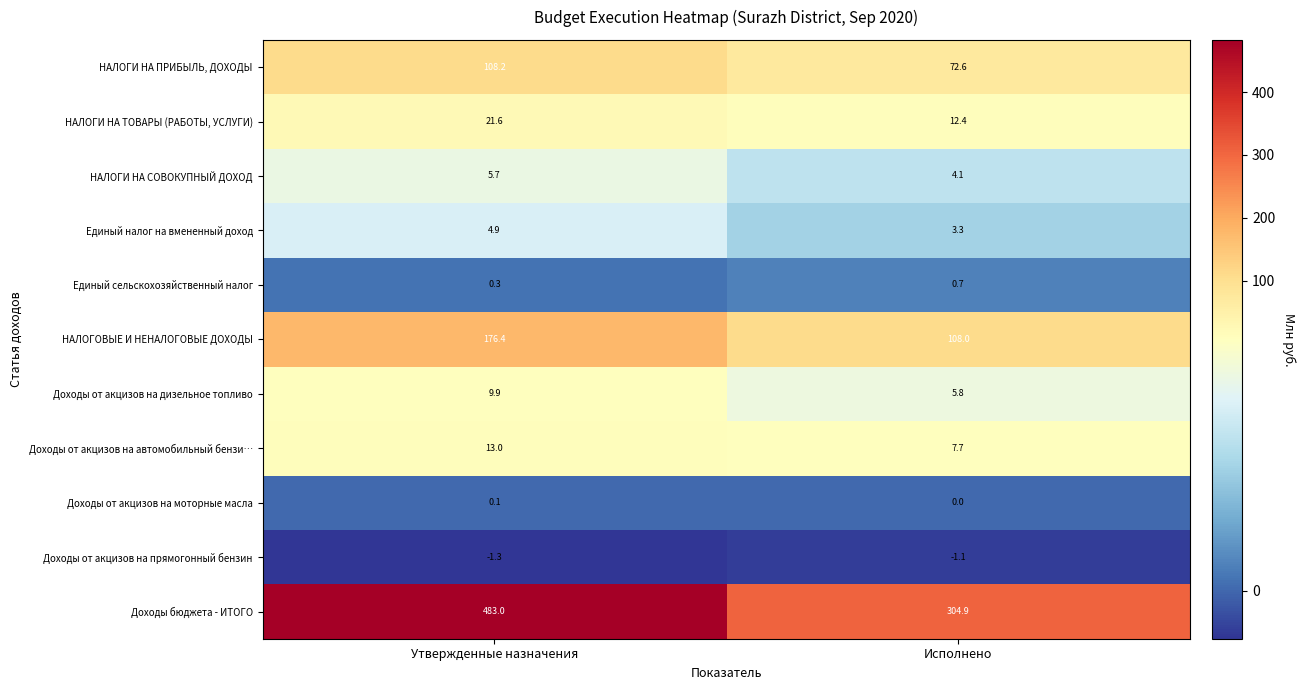

At which label is Единый налог на вмененный доход closest to 4?

Исполнено